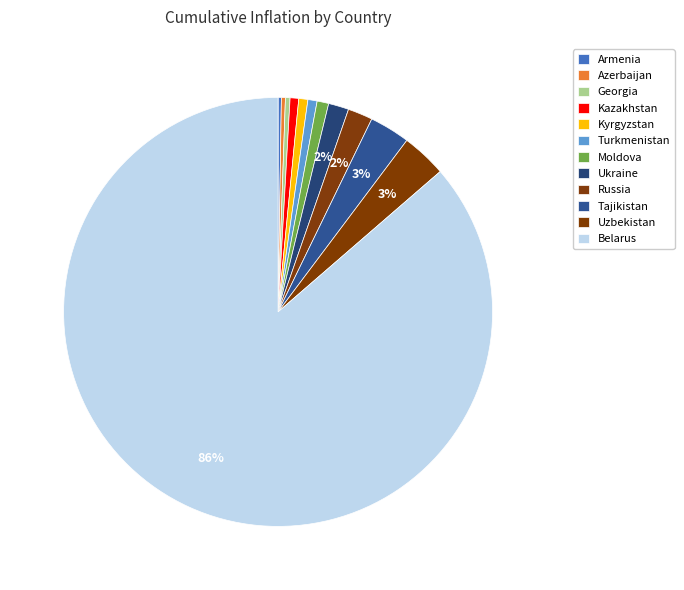

Which category has the smallest portion of the pie?

Armenia